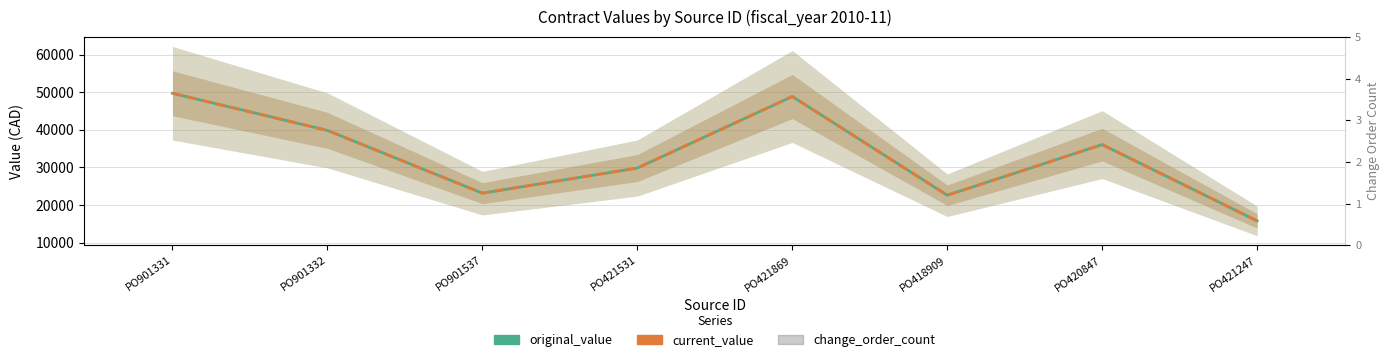

Rank the series at PO901332 from highest to lowest value.

original_value, current_value, change_order_count